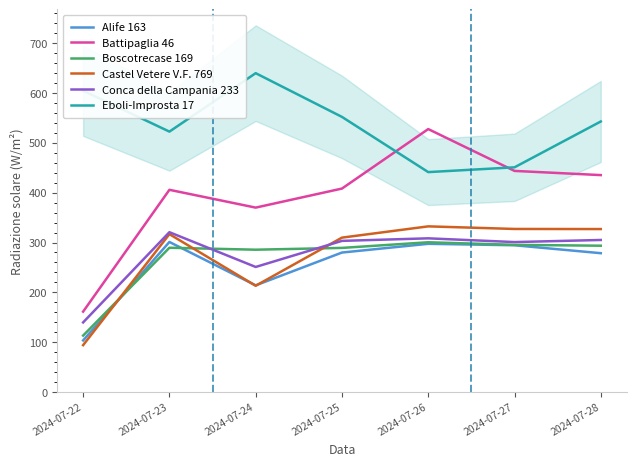

Reading left to right, transcribe all the data shown in this chart.

Alife 163: 2024-07-22=103.7	2024-07-23=301.1	2024-07-24=214.1	2024-07-25=279.9	2024-07-26=297.4	2024-07-27=294.5	2024-07-28=278.6
Battipaglia 46: 2024-07-22=161.4	2024-07-23=405.7	2024-07-24=370.0	2024-07-25=408.2	2024-07-26=527.5	2024-07-27=443.6	2024-07-28=435.2
Boscotrecase 169: 2024-07-22=113.4	2024-07-23=289.5	2024-07-24=285.6	2024-07-25=289.2	2024-07-26=300.5	2024-07-27=295.3	2024-07-28=293.6
Castel Vetere V.F. 769: 2024-07-22=94.2	2024-07-23=316.8	2024-07-24=213.3	2024-07-25=309.8	2024-07-26=332.4	2024-07-27=327.2	2024-07-28=327.0
Conca della Campania 233: 2024-07-22=139.8	2024-07-23=320.7	2024-07-24=251.0	2024-07-25=303.3	2024-07-26=308.4	2024-07-27=300.9	2024-07-28=305.1
Eboli-Improsta 17: 2024-07-22=604.4	2024-07-23=522.4	2024-07-24=639.6	2024-07-25=551.9	2024-07-26=441.2	2024-07-27=450.8	2024-07-28=542.7